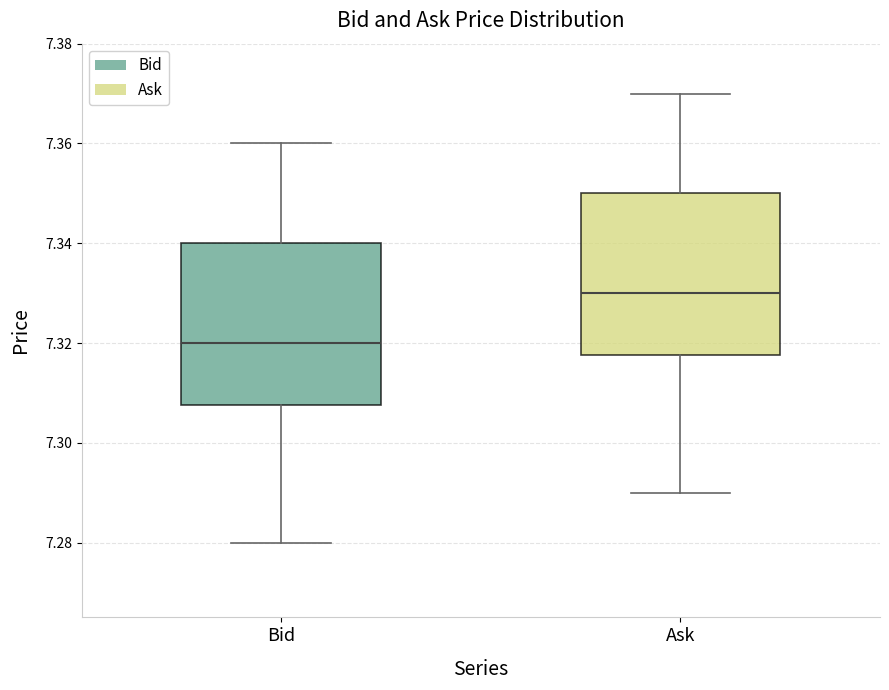

Reading left to right, transcribe this box plot: for each box, give where its median line is, the range the box spans, and where its two whiskers end, as read against the y-axis. The values are not printed on the chart, so give them approximately, as read against the axis.

Bid: median 7.320, box 7.308 to 7.340, whiskers 7.280 to 7.360
Ask: median 7.330, box 7.318 to 7.350, whiskers 7.290 to 7.370